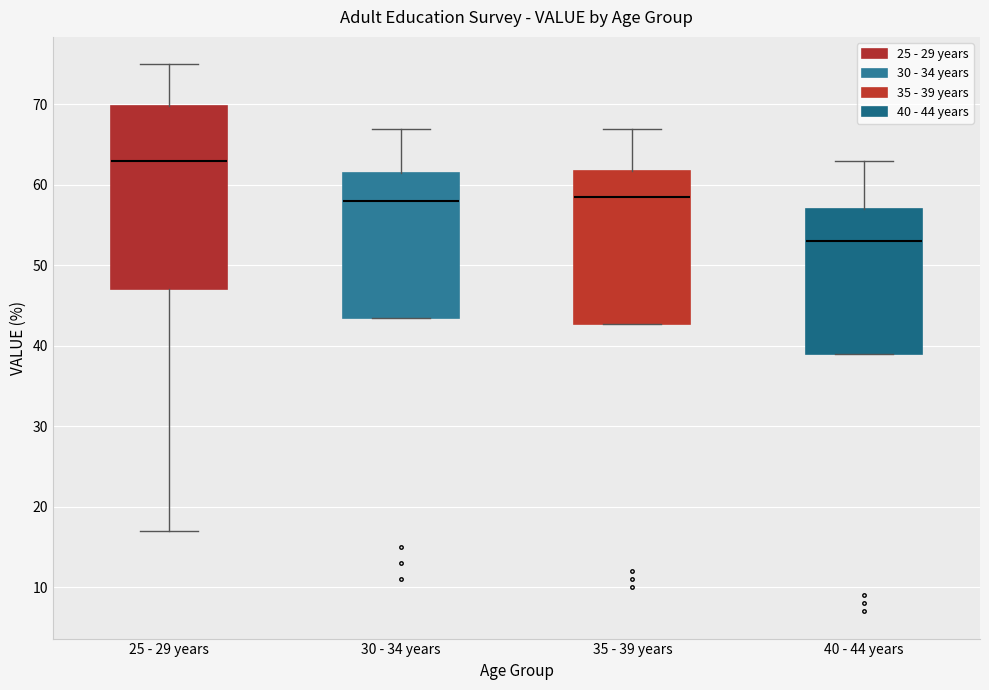

Reading left to right, read every box against the y-axis: the position of its median line, the range the box covers, and the ends of its whiskers. The values are not printed on the chart, so give them approximately, as read against the axis.

25 - 29 years: median 63, box 47 to 70, whiskers 17 to 75
30 - 34 years: median 58, box 44 to 62, whiskers 44 to 67
35 - 39 years: median 59, box 43 to 62, whiskers 43 to 67
40 - 44 years: median 53, box 39 to 57, whiskers 39 to 63